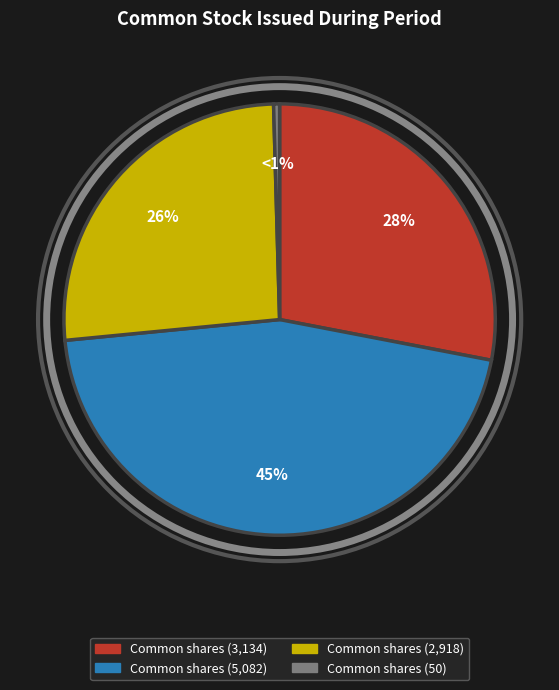

True or false: Stock Issued for Services (2918) accounts for 26% of the total.

True